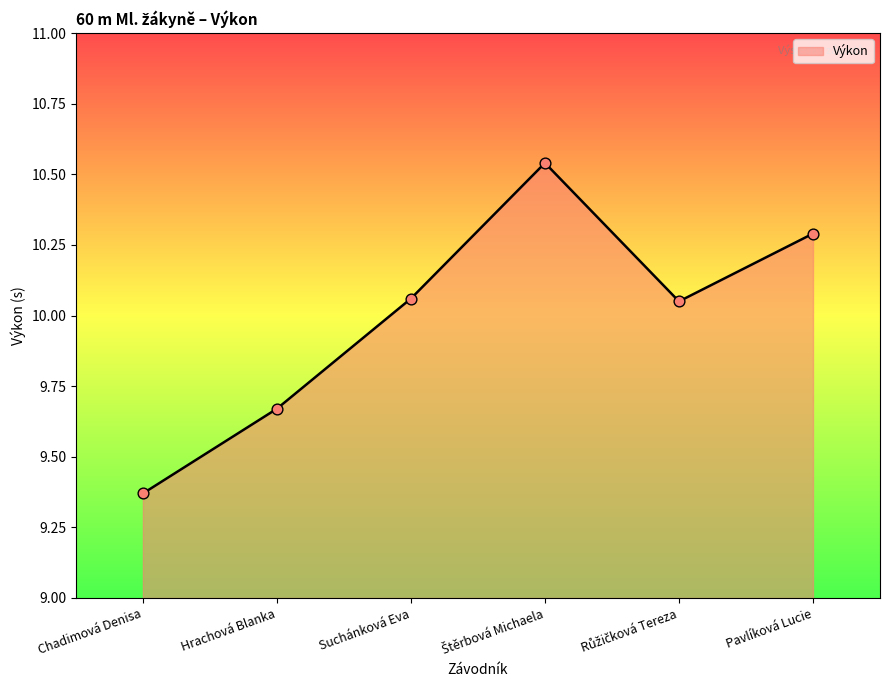

Between Chadimová Denisa and Pavlíková Lucie, which is larger?

Pavlíková Lucie